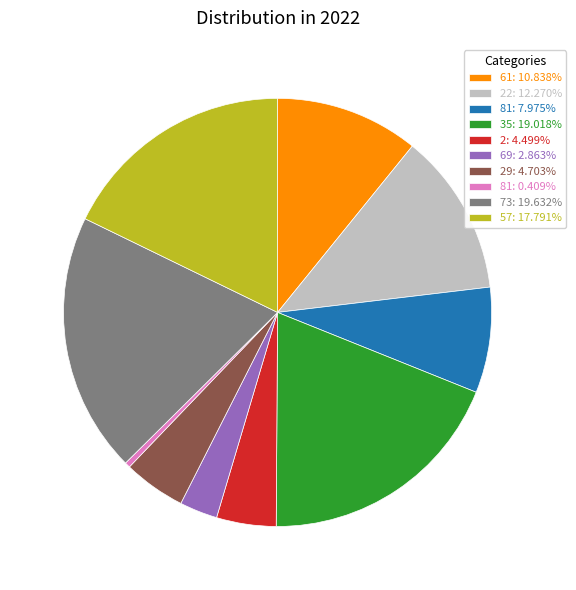

Is the sum of 69: 2.863% and 57: 17.791% greater than half?

No